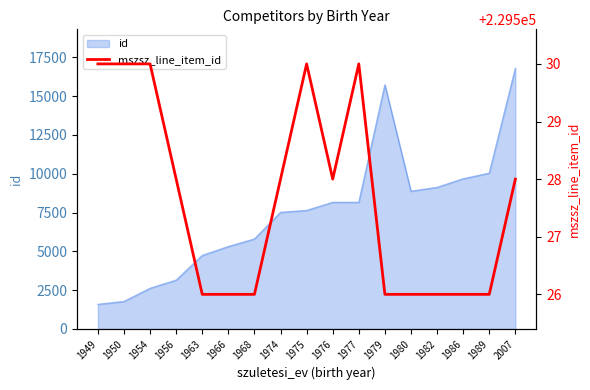

Reading left to right, what are all the values shown in this chart?

1949=229530	1950=229530	1954=229530	1956=229528	1963=229526	1966=229526	1968=229526	1974=229528	1975=229530	1976=229528	1977=229530	1979=229526	1980=229526	1982=229526	1986=229526	1989=229526	2007=229528